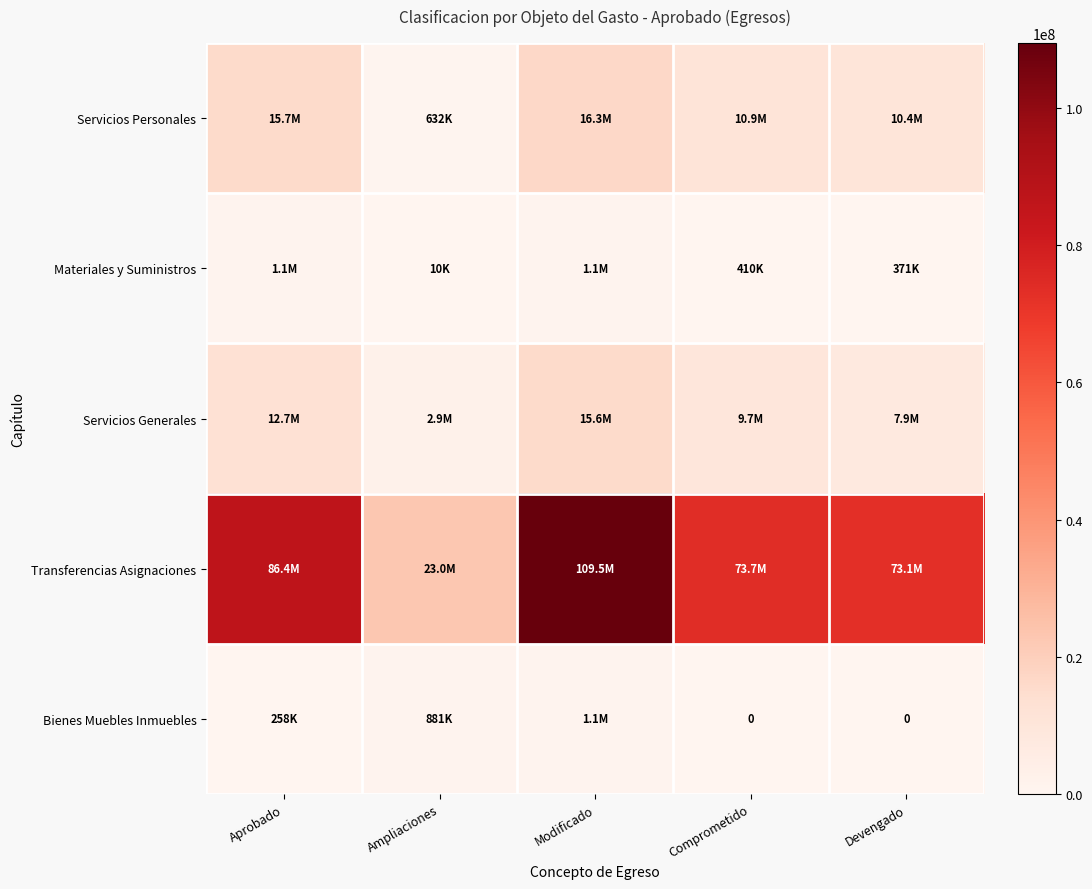

What is the difference between the maximum and minimum values in the Bienes Muebles Inmuebles series?

1139695.4